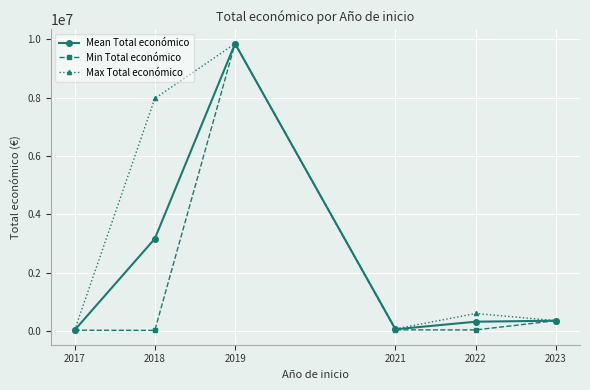

Which series has the largest total across all categories?

Max Total económico